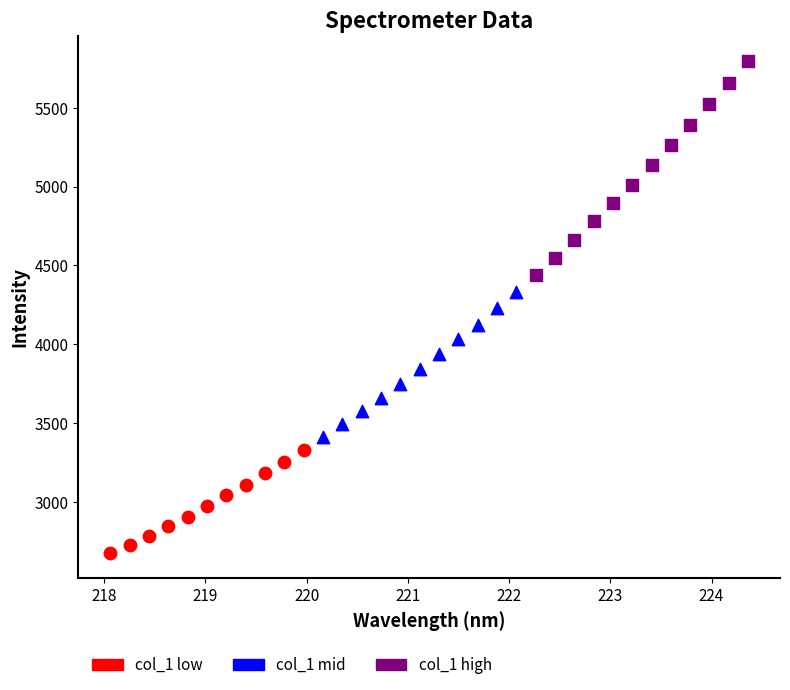

Which series has the widest spread of Y values?

col_1 high